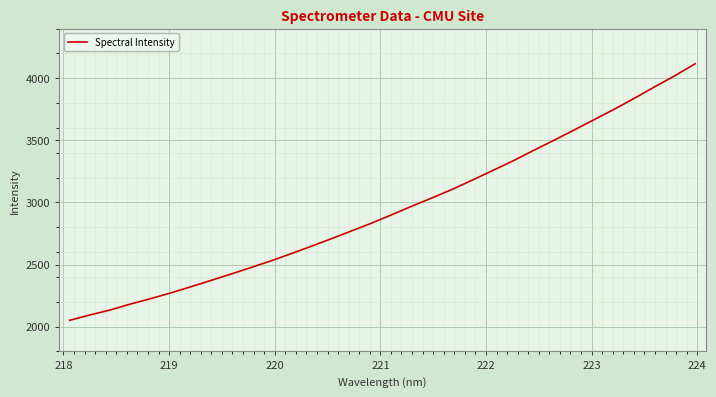

How many categories are shown in the chart?

32